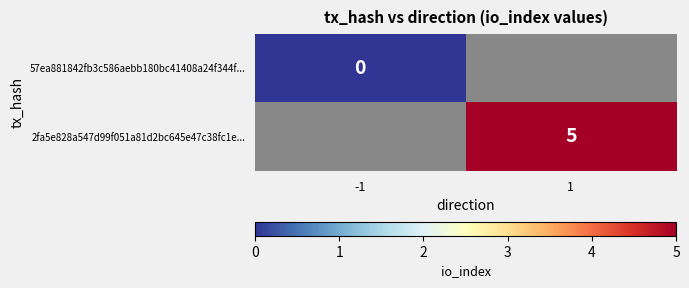

Is the value of 2fa5e828a547d99f051a81d2bc645e47c38fc1e... at 1 greater than the value of 57ea881842fb3c586aebb180bc41408a24f344f... at -1?

Yes